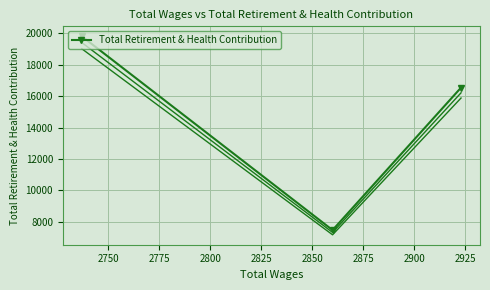

What is the value of the 3rd point from the left?

19817